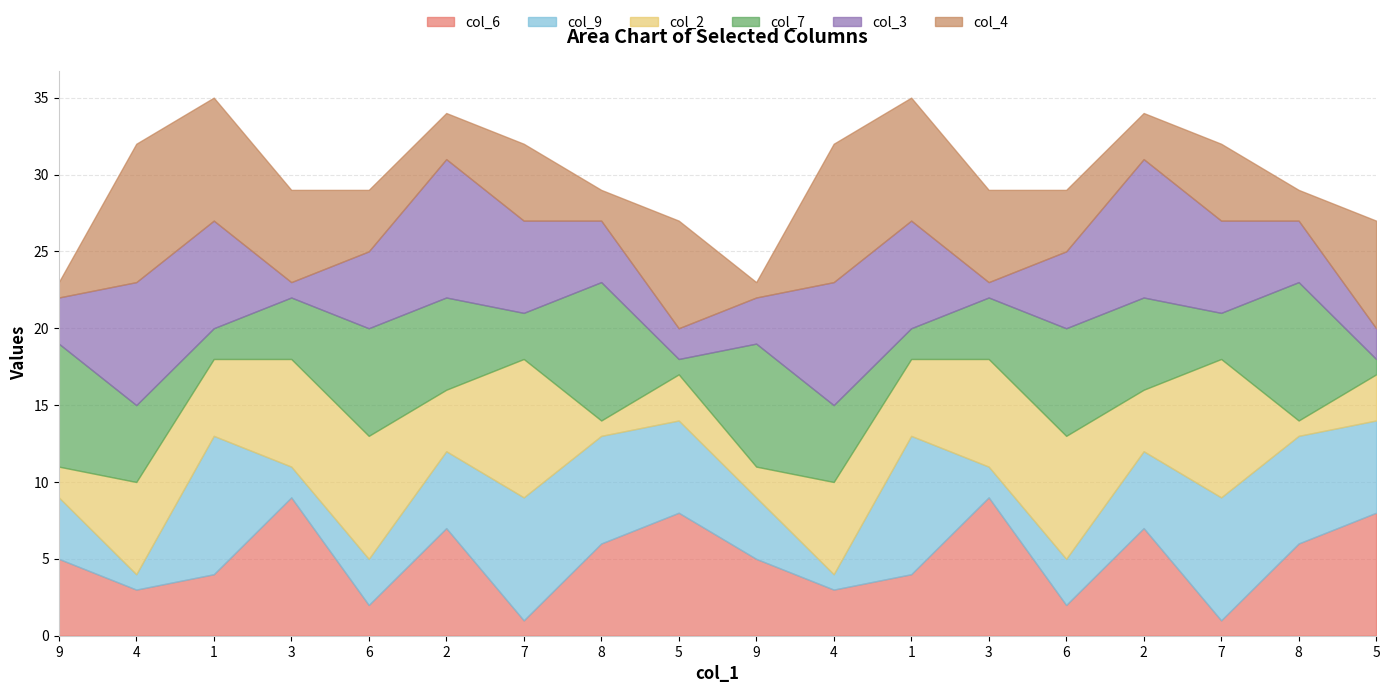

How many lines are shown in the chart?

6